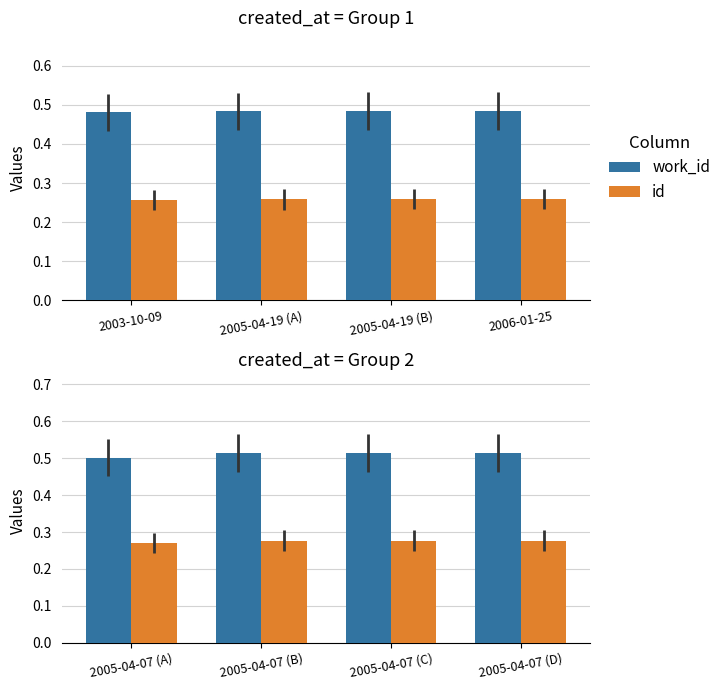

Is the value of id at 2005-04-07 (D) greater than the value of work_id at 2005-04-07 (B)?

No